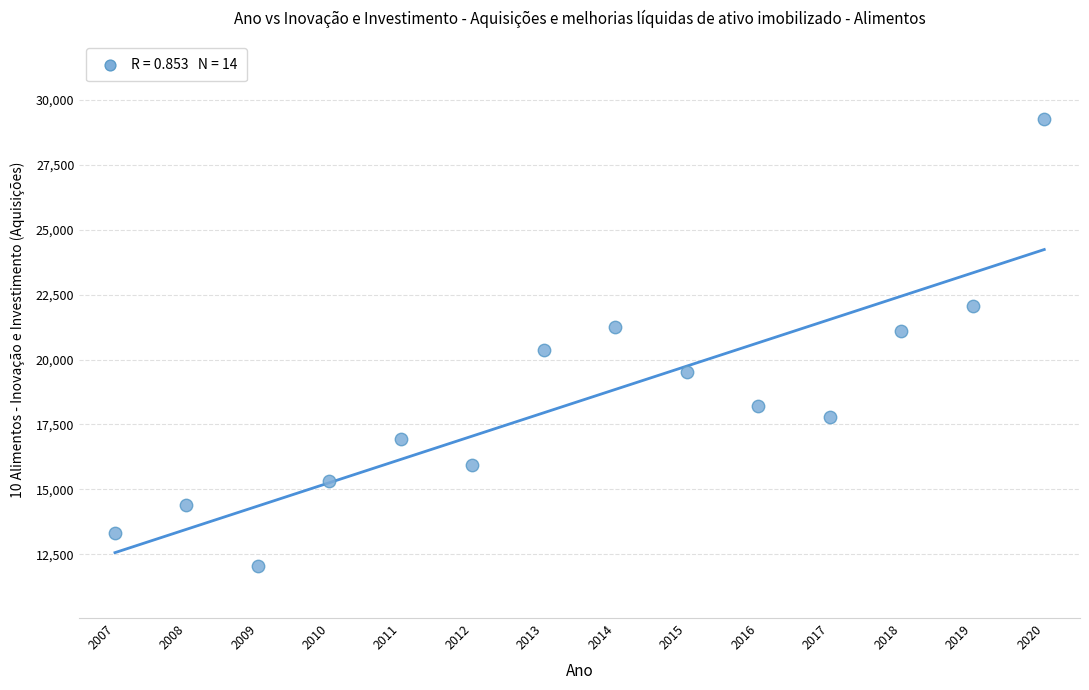

What is the range of X values (max minus min)?

13.0